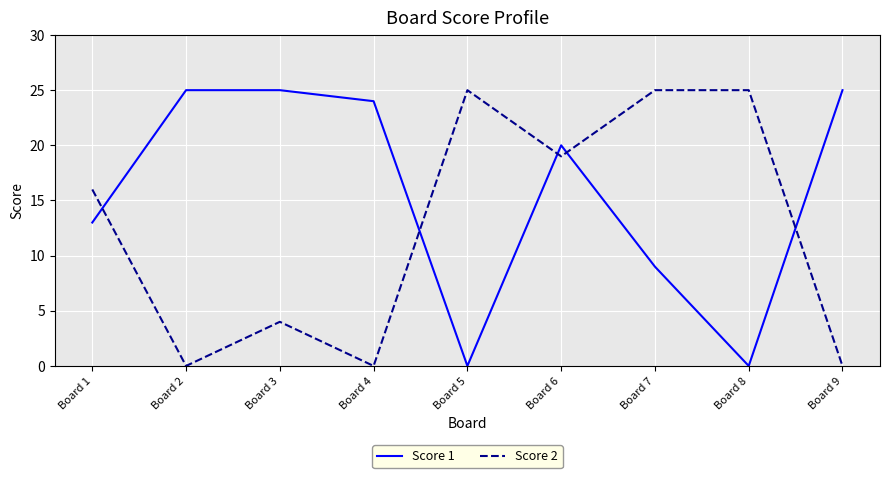

What value does the Score 2 series have at Board 1, to the nearest 10?

20